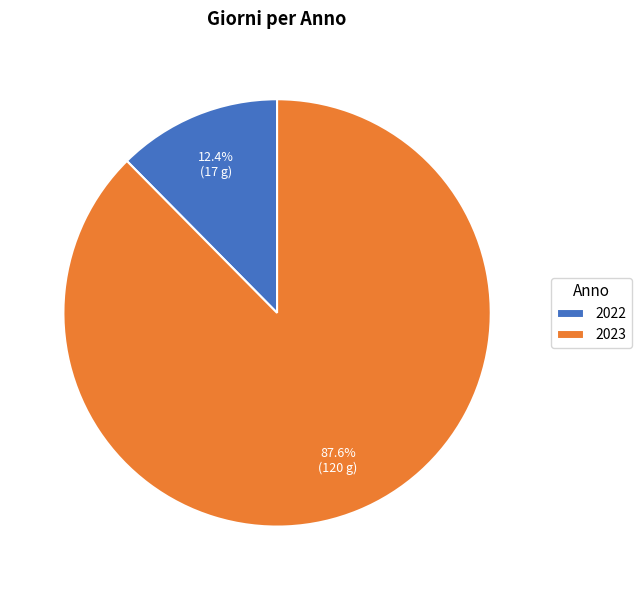

Between 2023 and 2022, which is larger?

2023